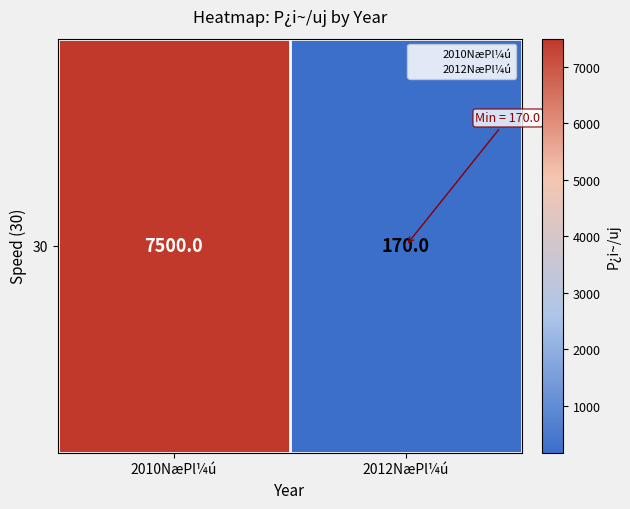

What is the sum of the values at 2010NæPl¼ú and 2012NæPl¼ú?

7670